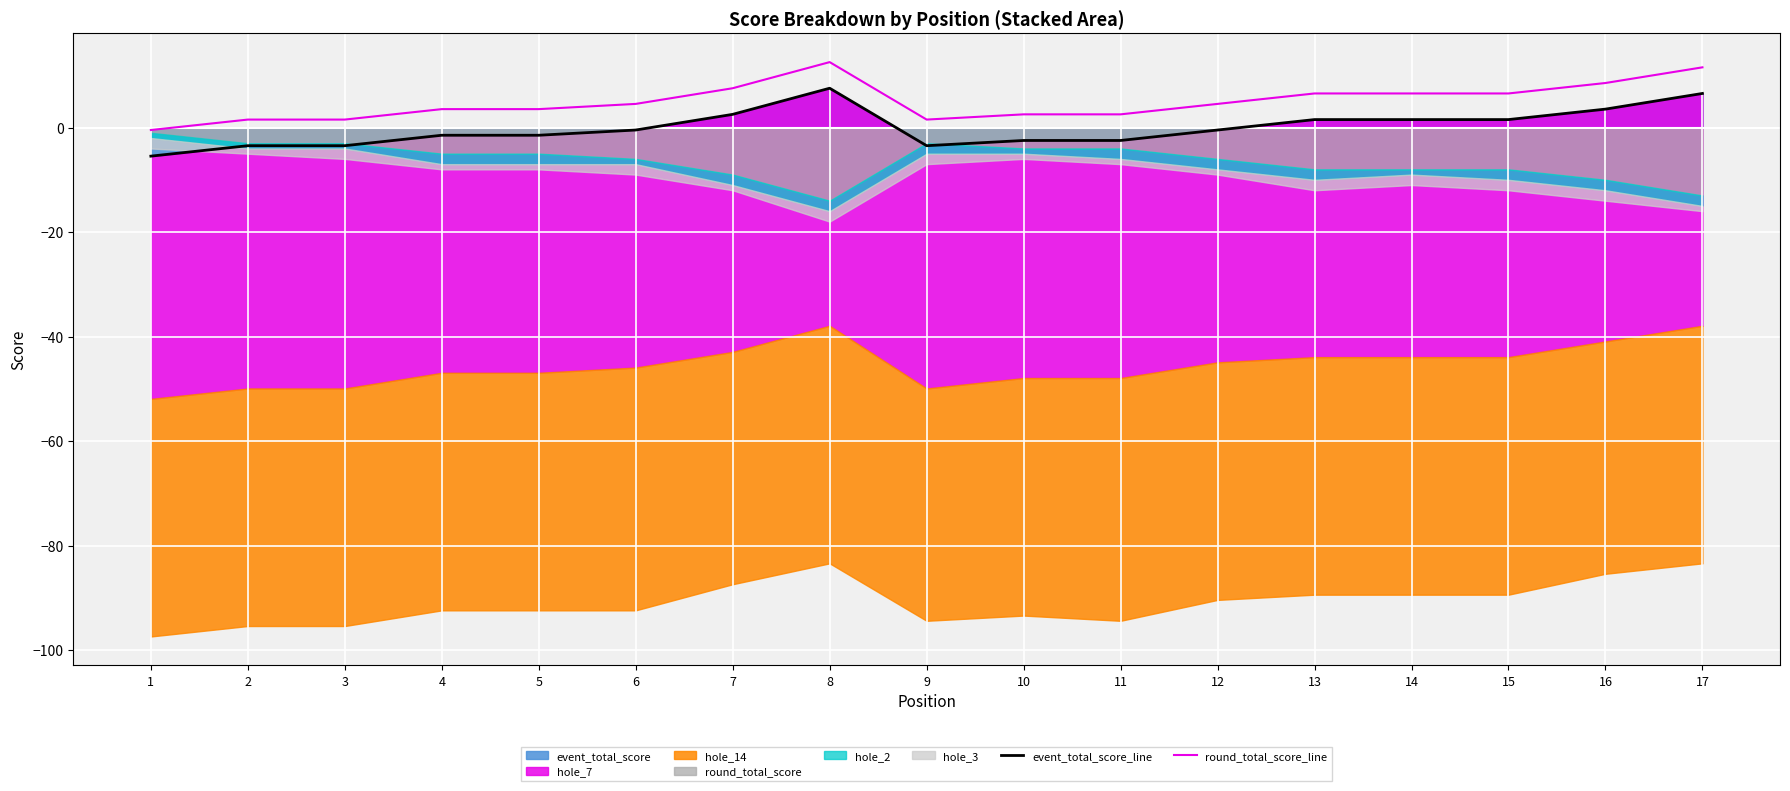

Which category has the lowest value in the event_total_score_line series?

1